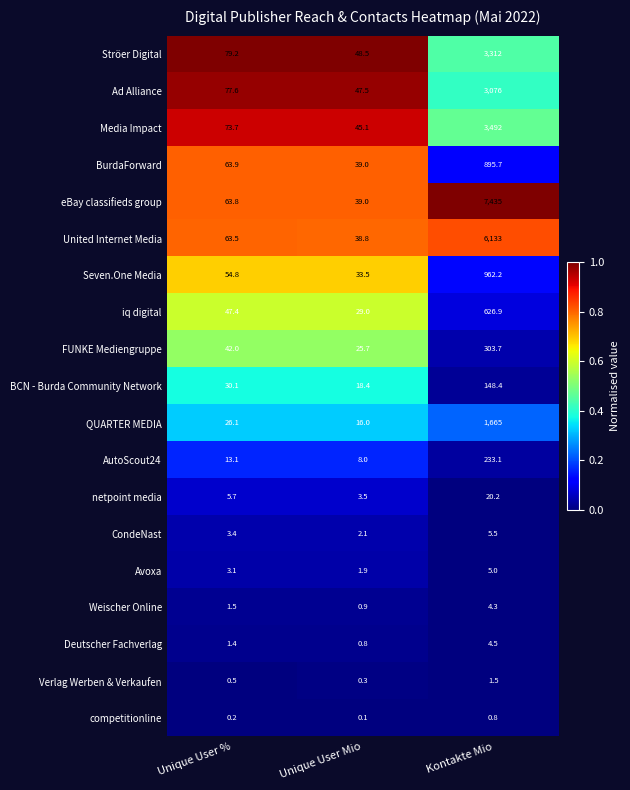

Which series has the largest range (max minus min)?

eBay classifieds group